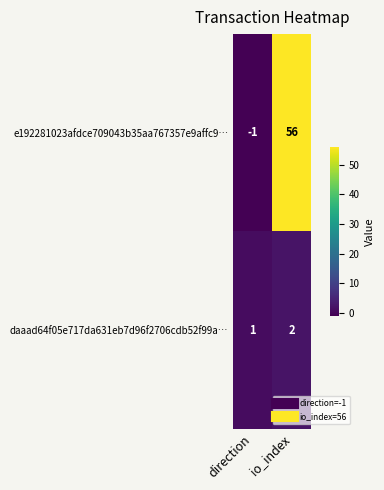

Reading left to right, what are all the values shown in this chart?

e192281023afdce709043b35aa767357e9affc9…: -1	56
daaad64f05e717da631eb7d96f2706cdb52f99a…: 1	2